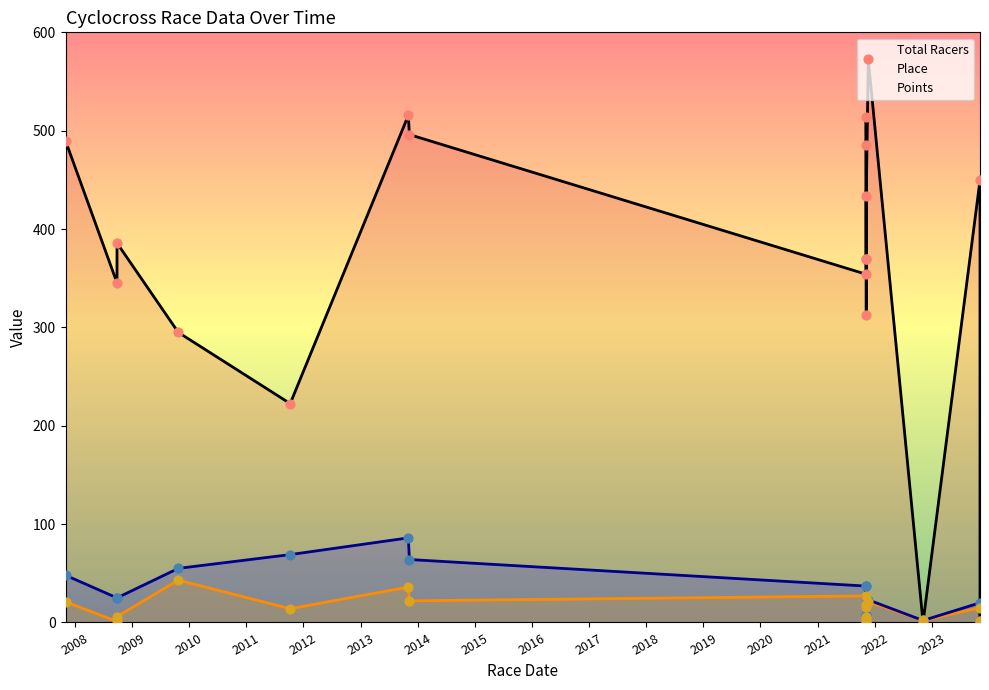

What is the total value across all series at 2020?

446.6